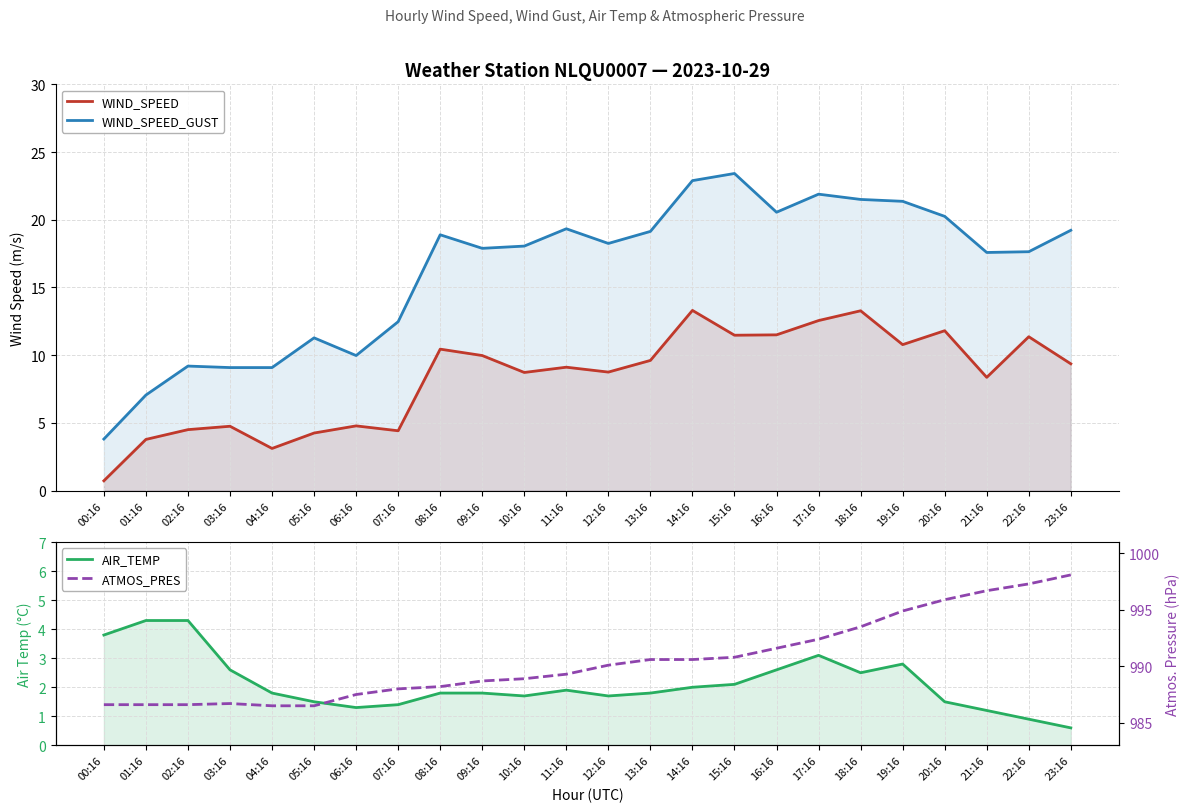

List the series in order of their peak value, highest first.

ATMOS_PRES, WIND_SPEED_GUST, WIND_SPEED, AIR_TEMP